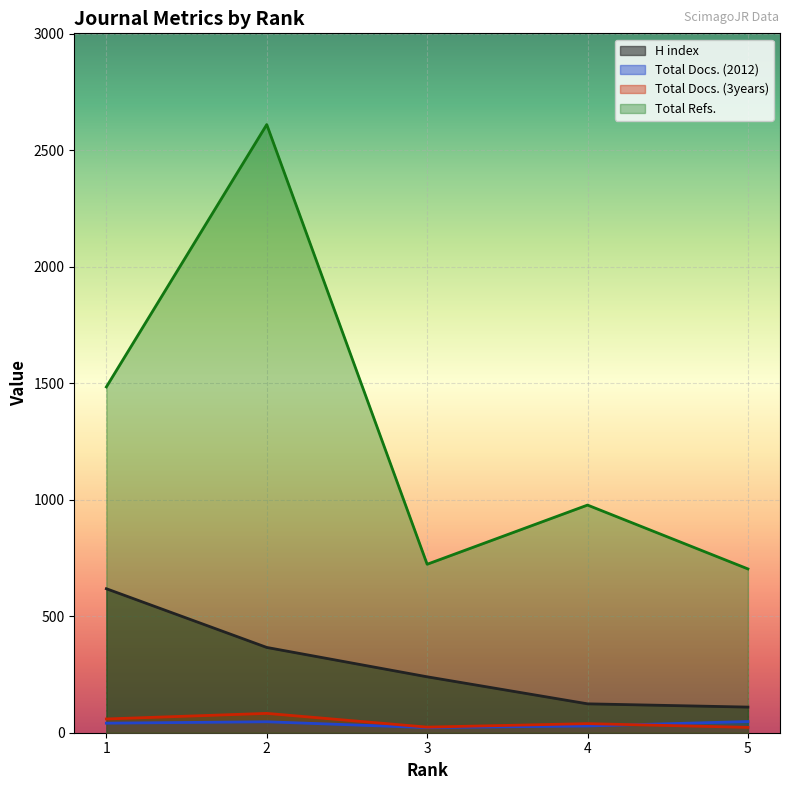

Which series changed the most between 4 and 5?

Total Refs.